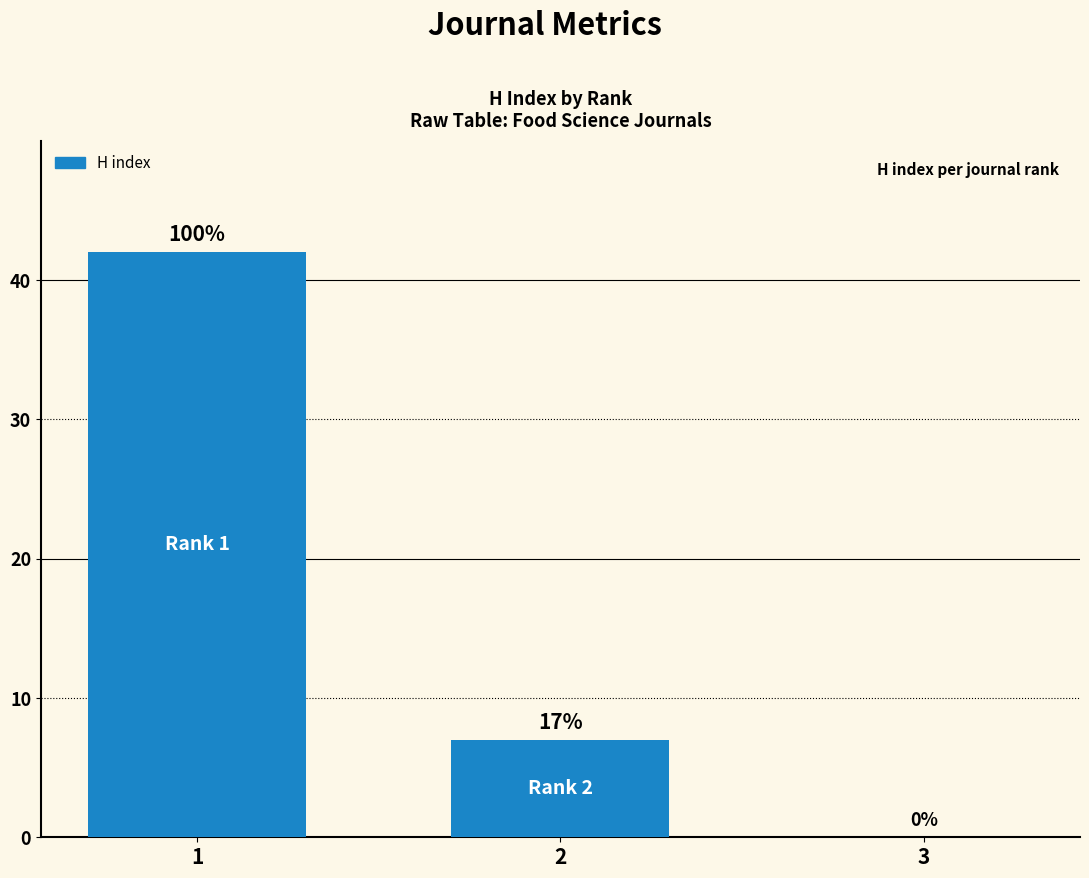

What is the sum of the values at 3 and 2?

7